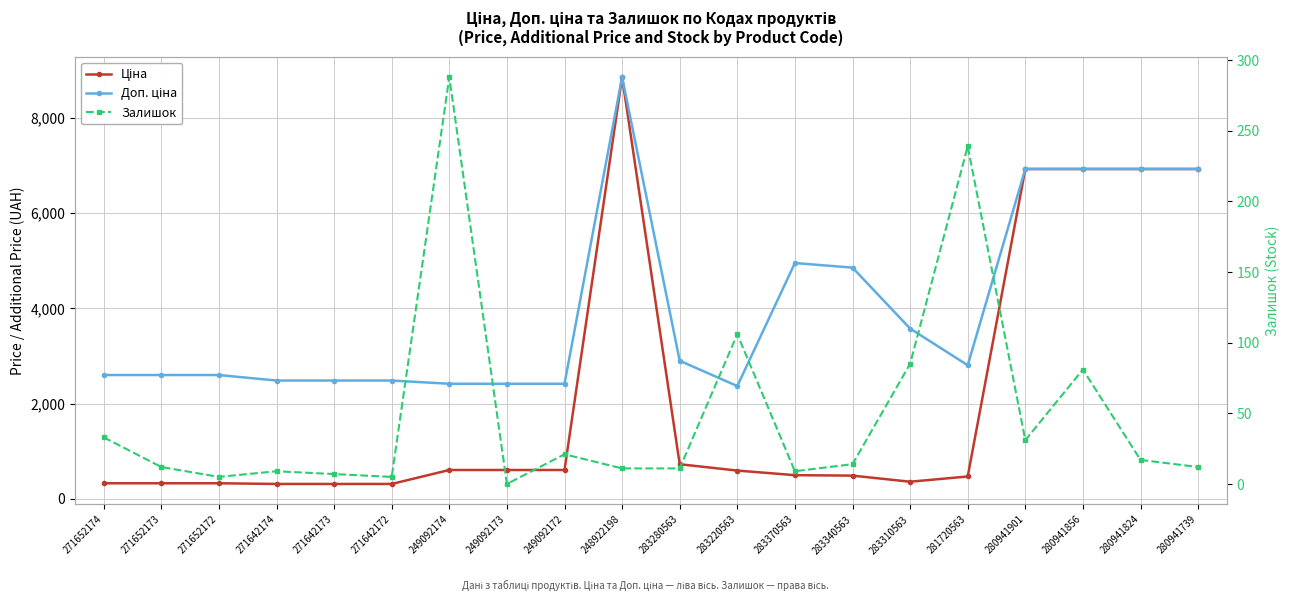

At which category is the sum across all series the highest?

248922198